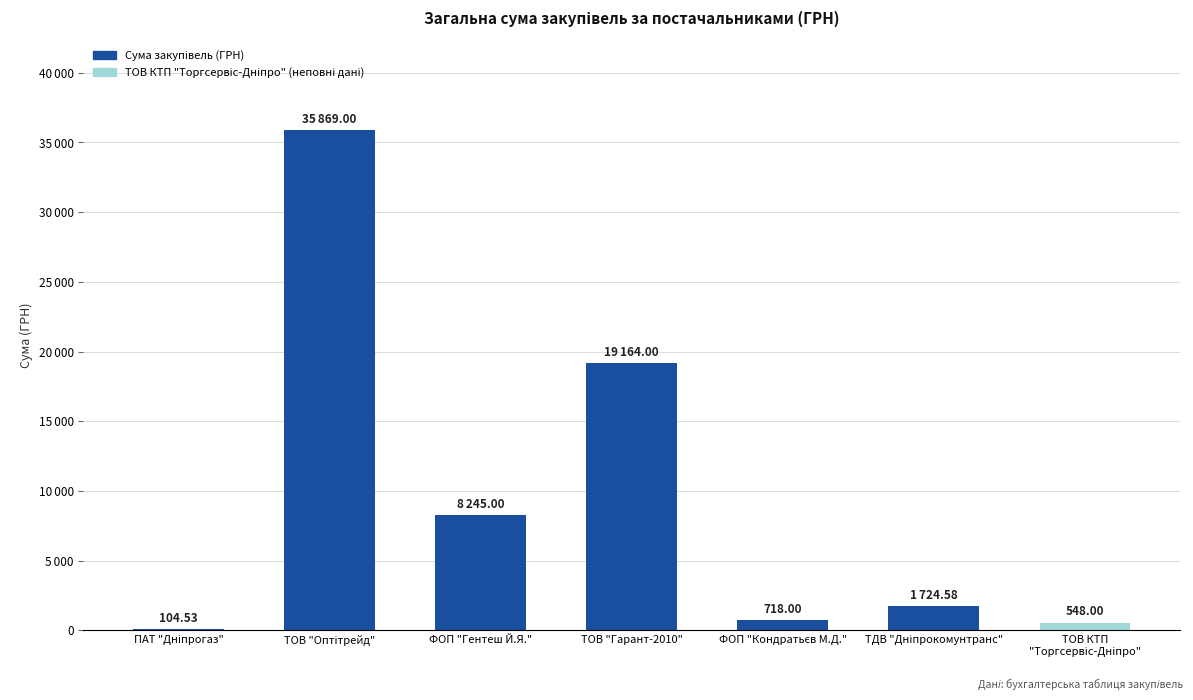

What is the label of the 5th bar from the left?

ФОП "Кондратьєв М.Д."